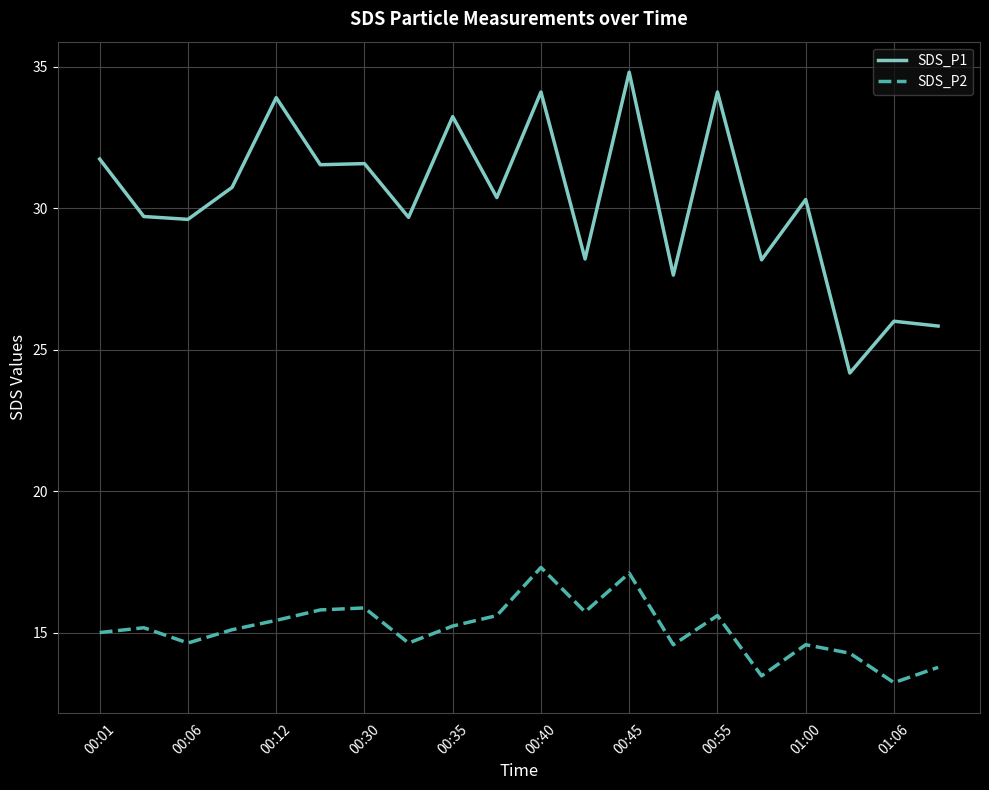

What is the maximum value shown in the chart?

34.8